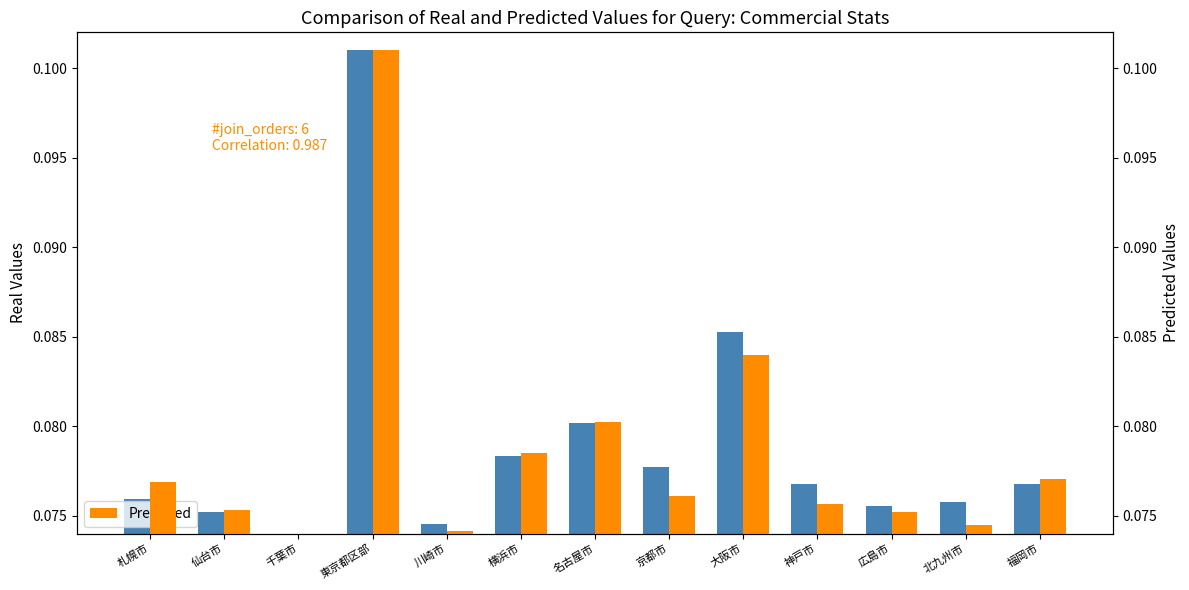

List the series in order of their overall mean, lowest first.

Predicted, Real